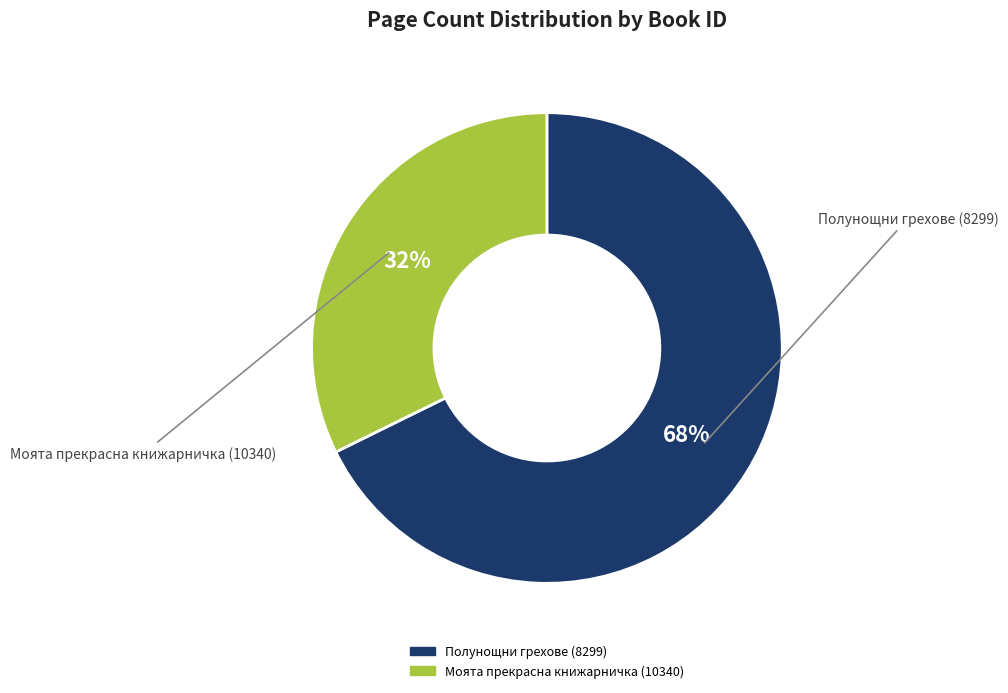

Is there any slice that represents more than half of the pie?

Yes